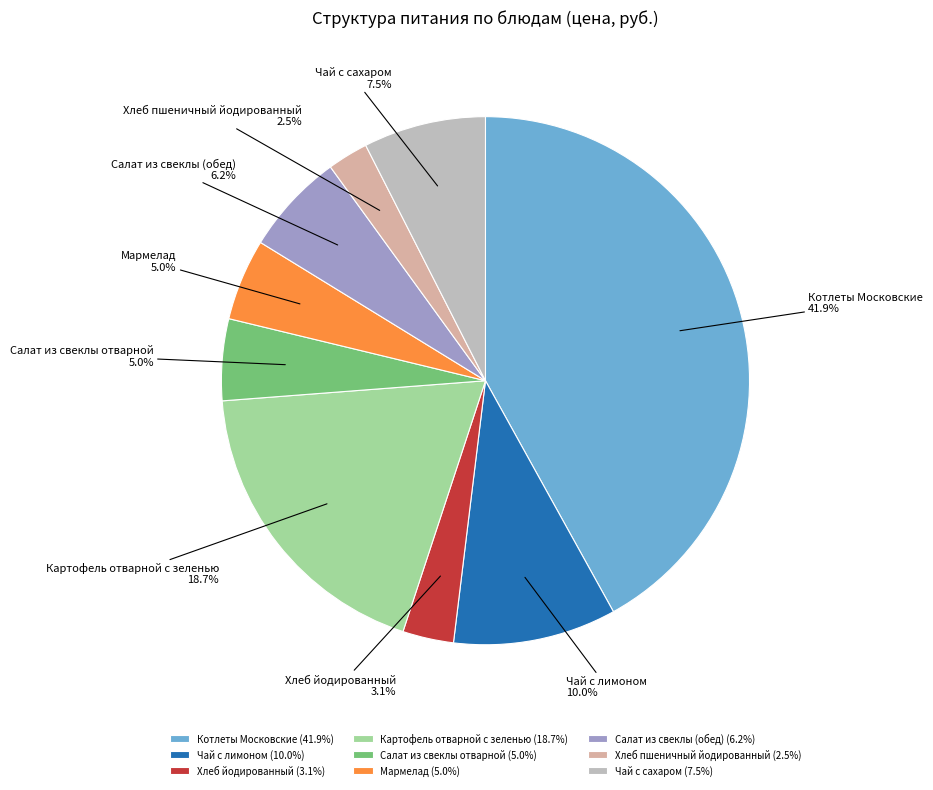

What is the smallest slice in the pie chart?

Хлеб пшеничный йодированный